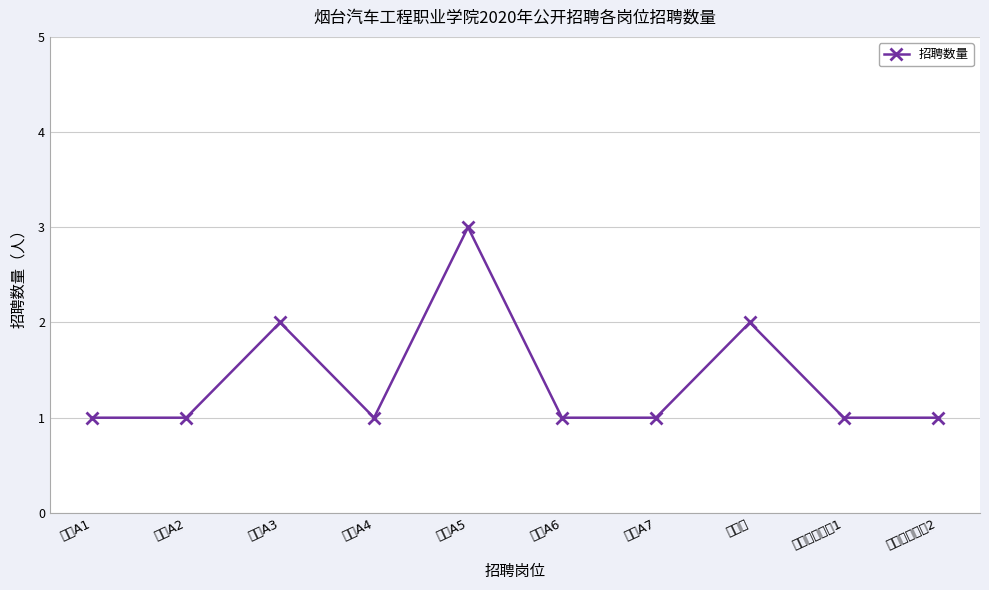

What is the ratio of the value at 教师A1 to the value at 教师A3?

0.5